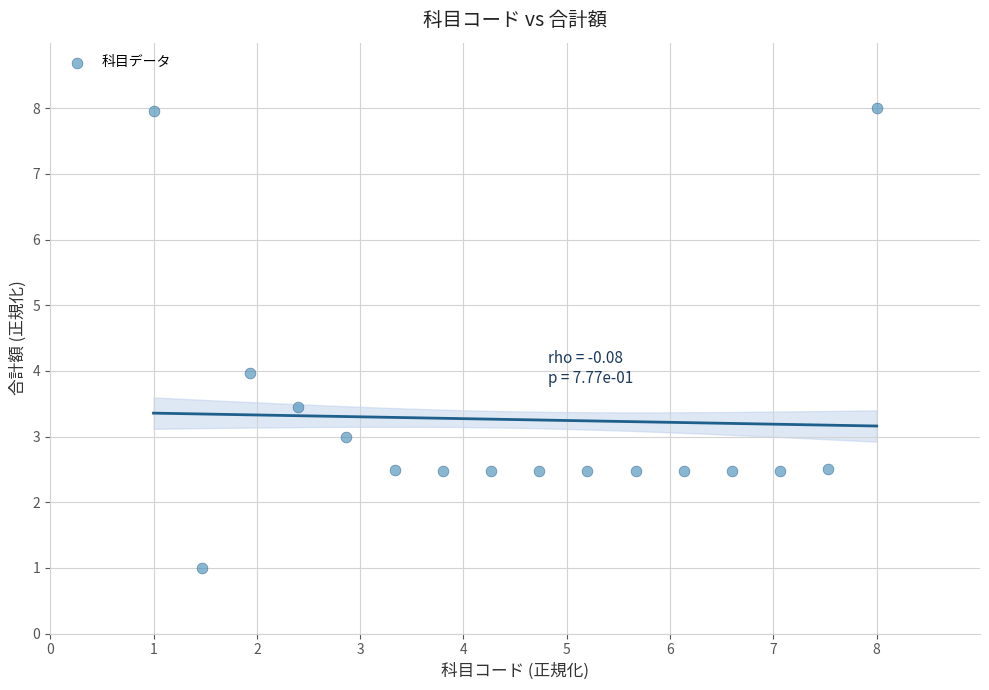

What is the range of Y values (max minus min)?

7.0